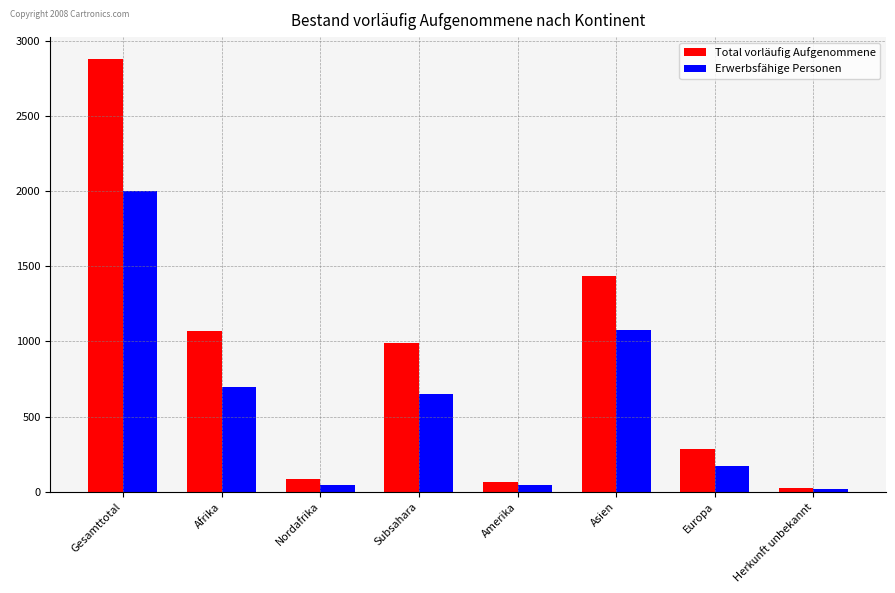

Is it true that Erwerbsfähige Personen equals 1074 at Asien?

True